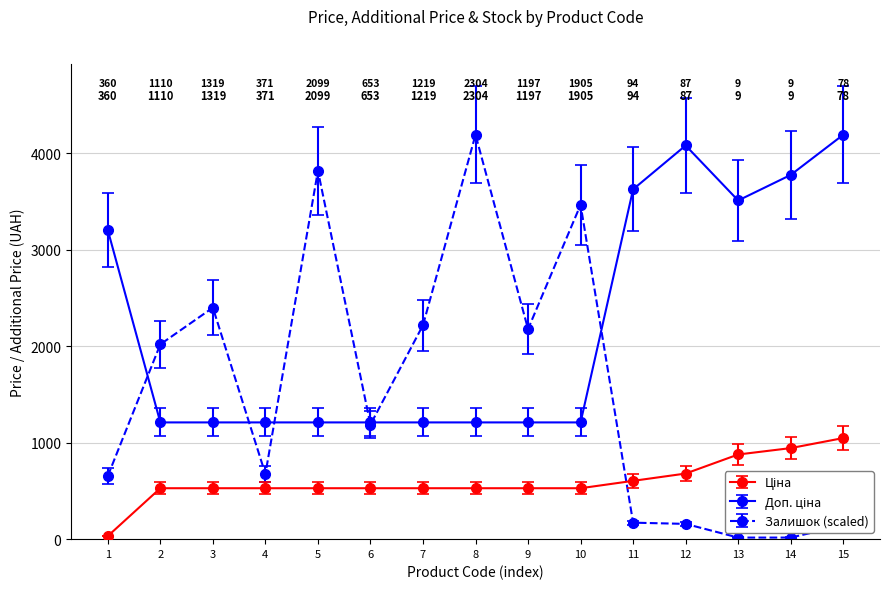

Which series changed the most between 3 and 5?

Залишок (scaled)